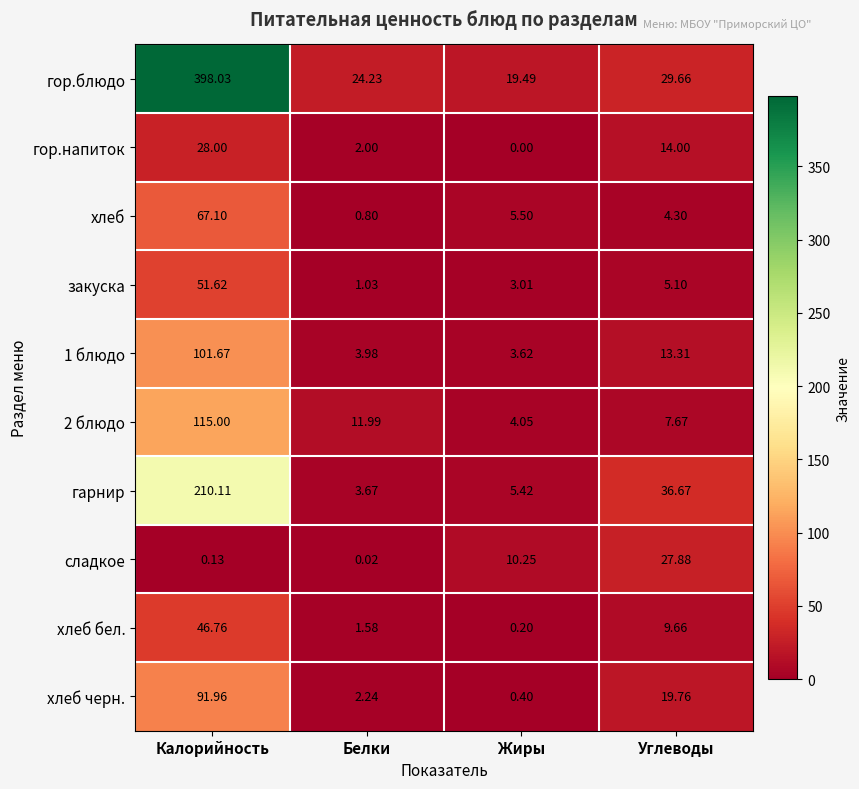

Which category has the highest value across all series?

Калорийность